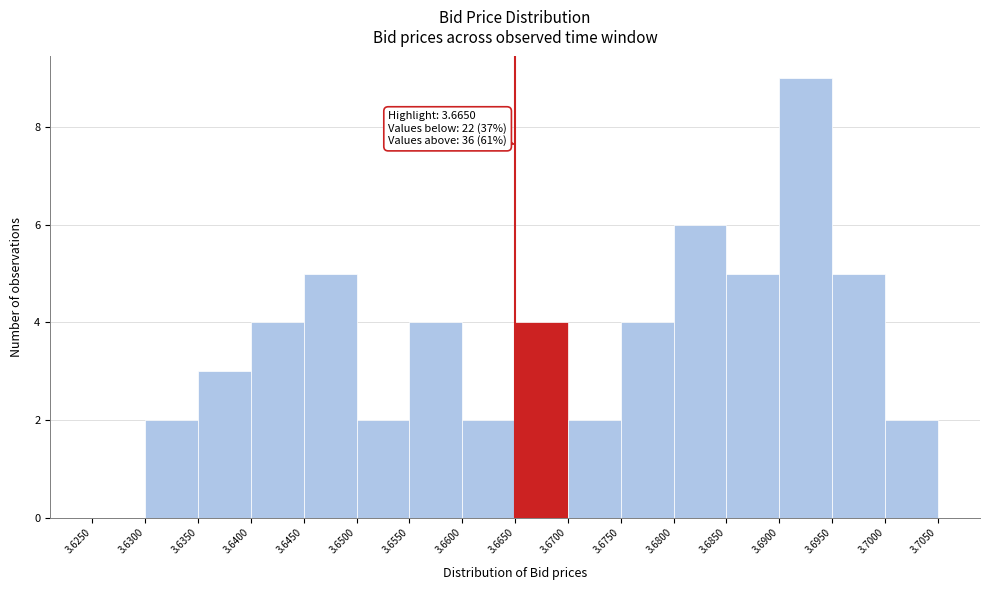

Which range on the x-axis has the tallest bar?

3.6900 to 3.6950